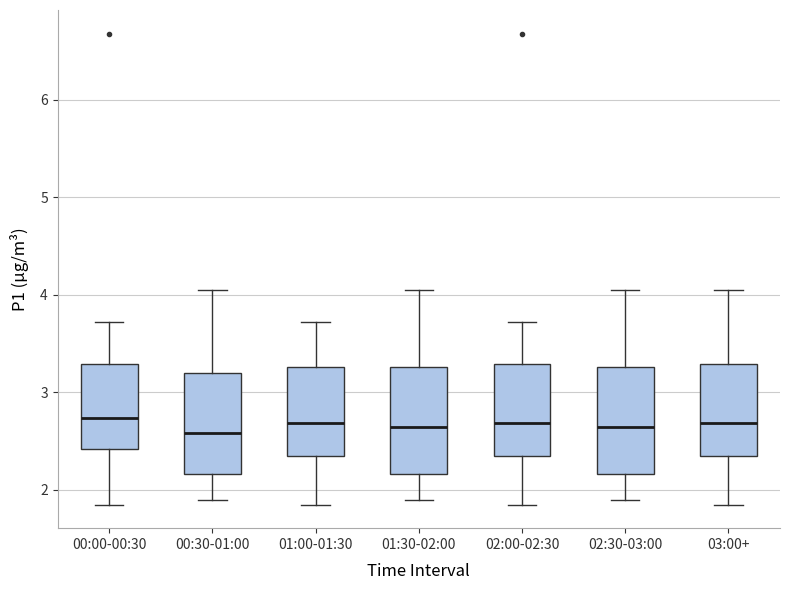

Where is the lower edge of the box for 03:00+ on the y-axis? The values are not printed on the chart, so give them approximately, as read against the axis.

2.3